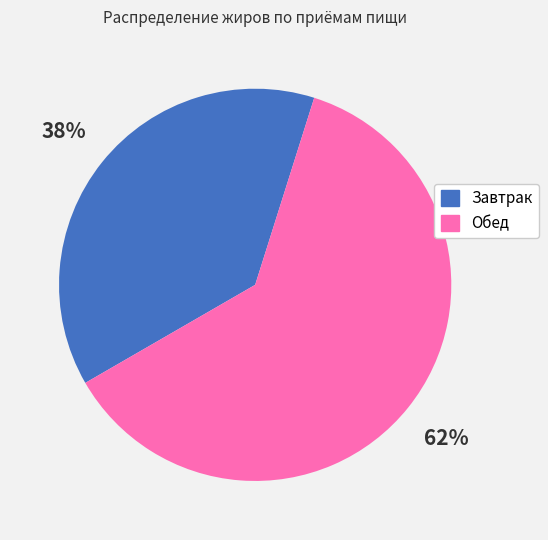

Is there a majority slice in this chart?

Yes